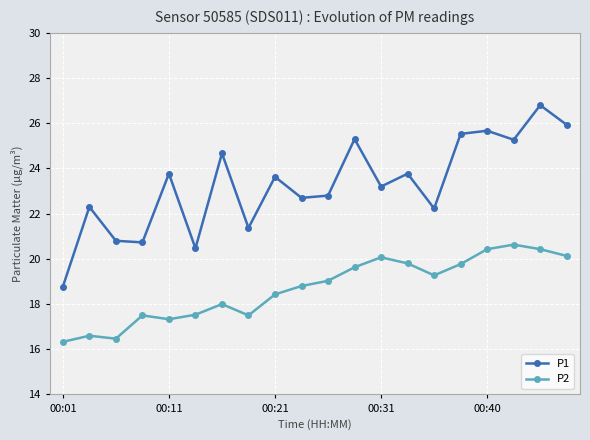

True or false: P2 and P1 cross at least once.

False